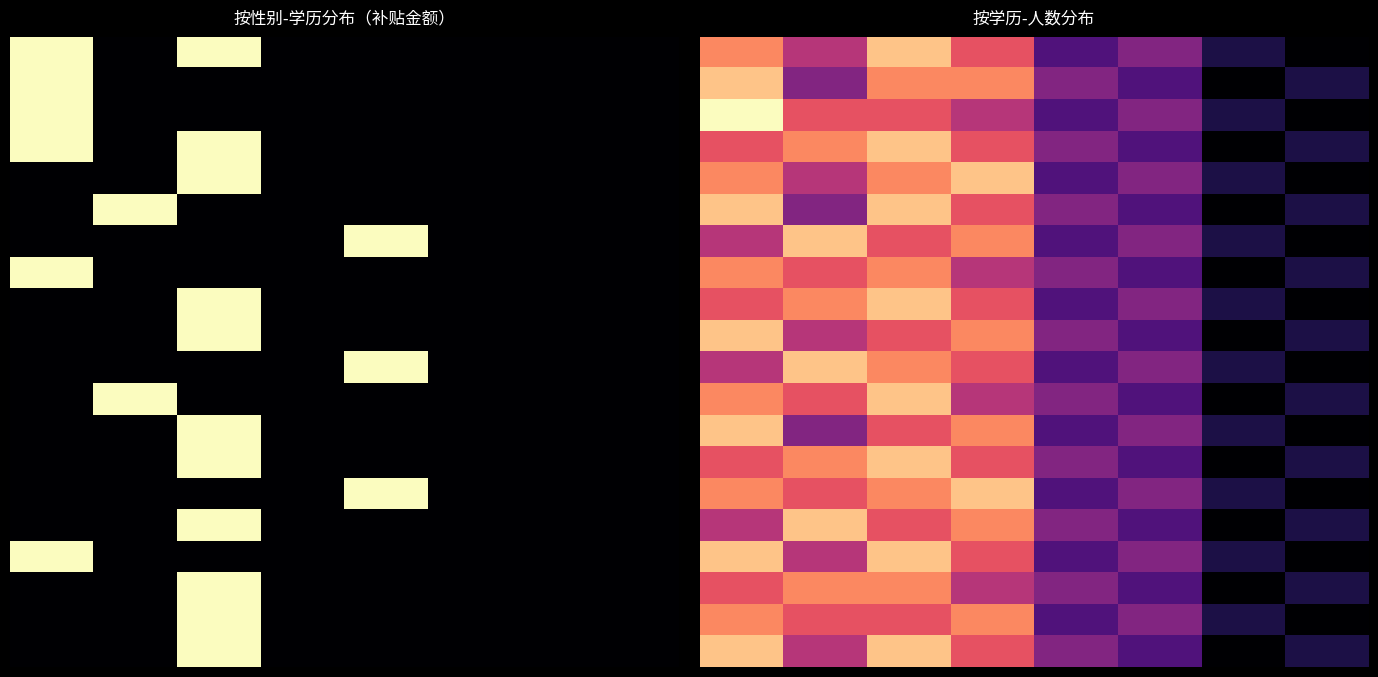

How many categories are shown in the chart?

8